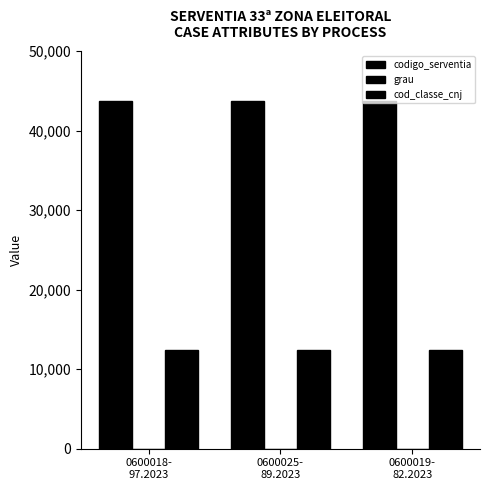

At which category is the sum across all series the highest?

0600018-
97.2023